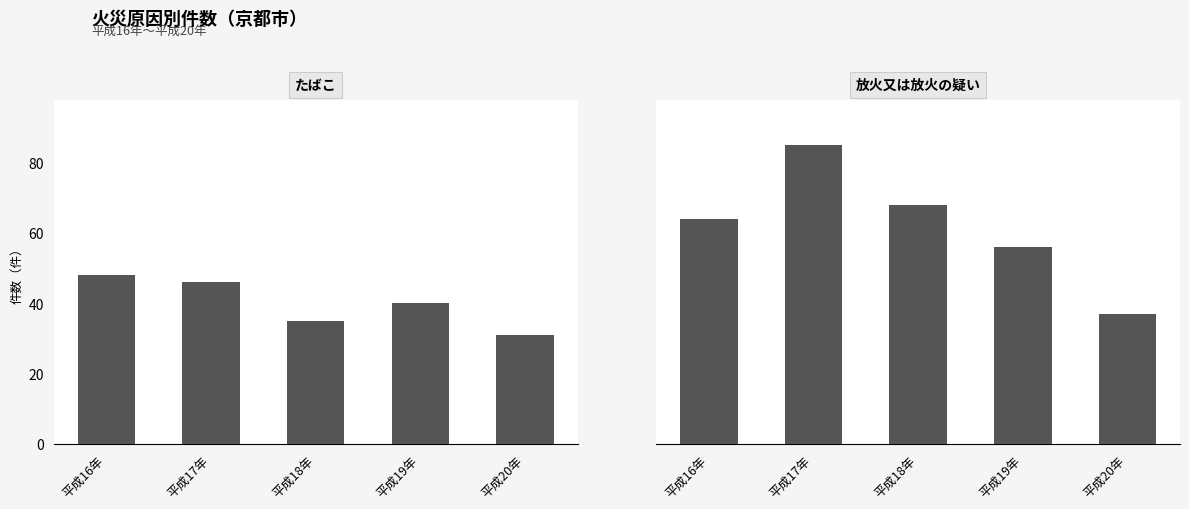

What is the average value of the たばこ series?

40